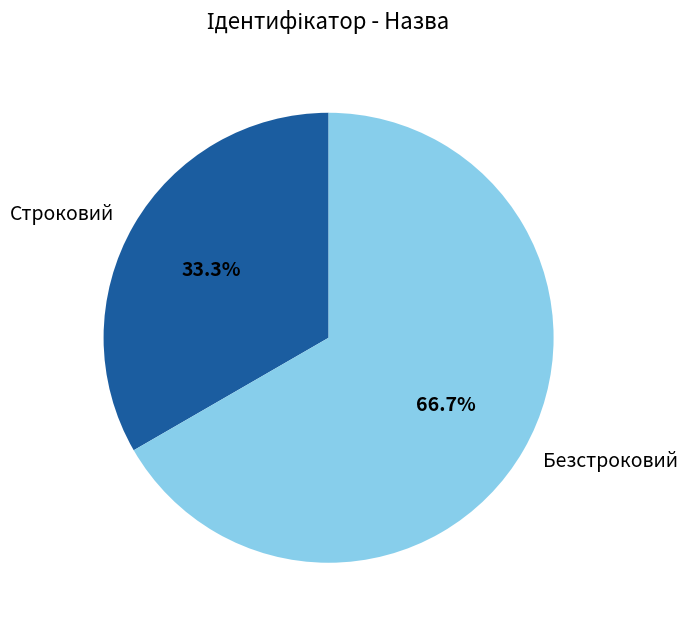

The Безстроковий slice represents 55% of the pie. True or false?

False